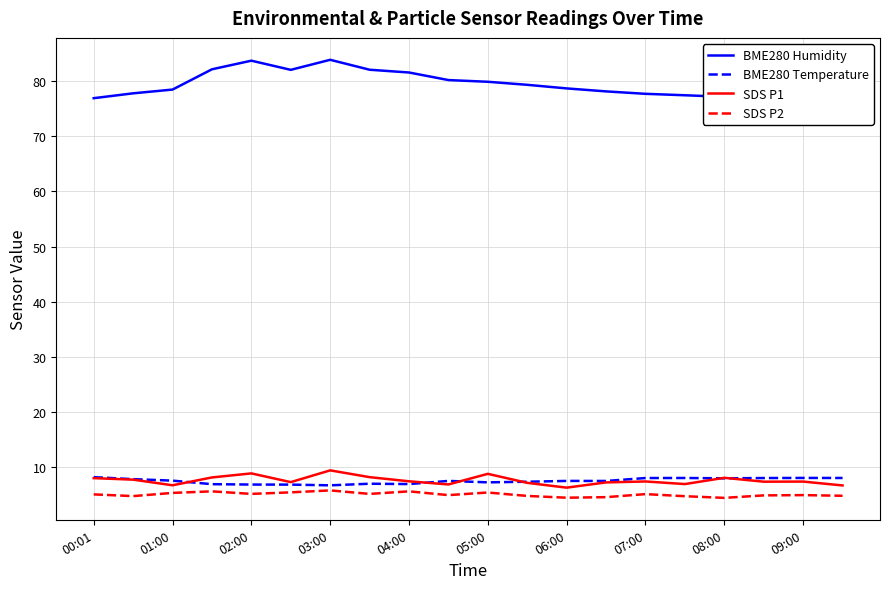

Which series has the largest range (max minus min)?

BME280 Humidity